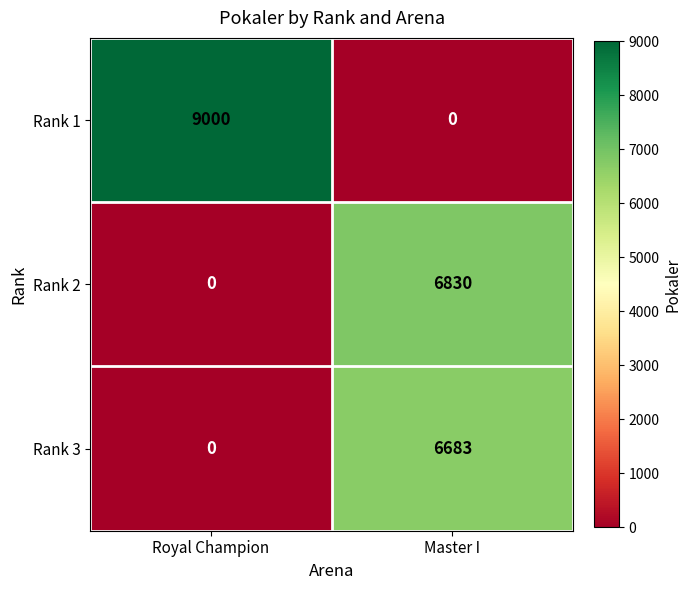

What is the difference between the highest and lowest values at Royal Champion?

9000